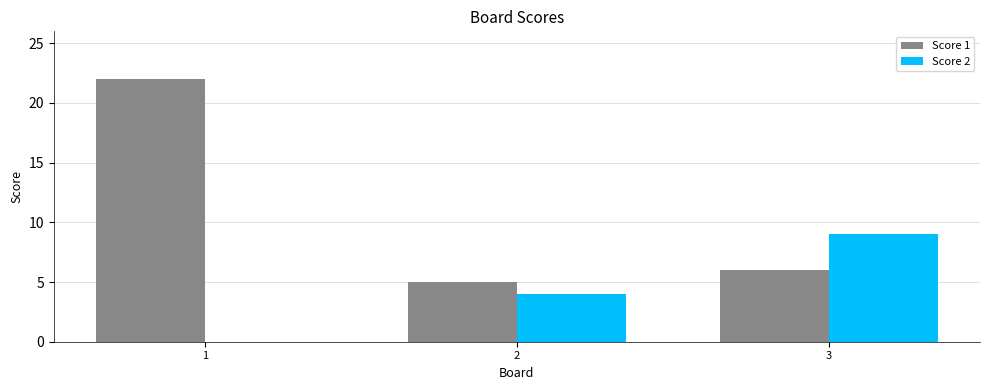

The Score 2 series shows -5 at 1. True or false?

False